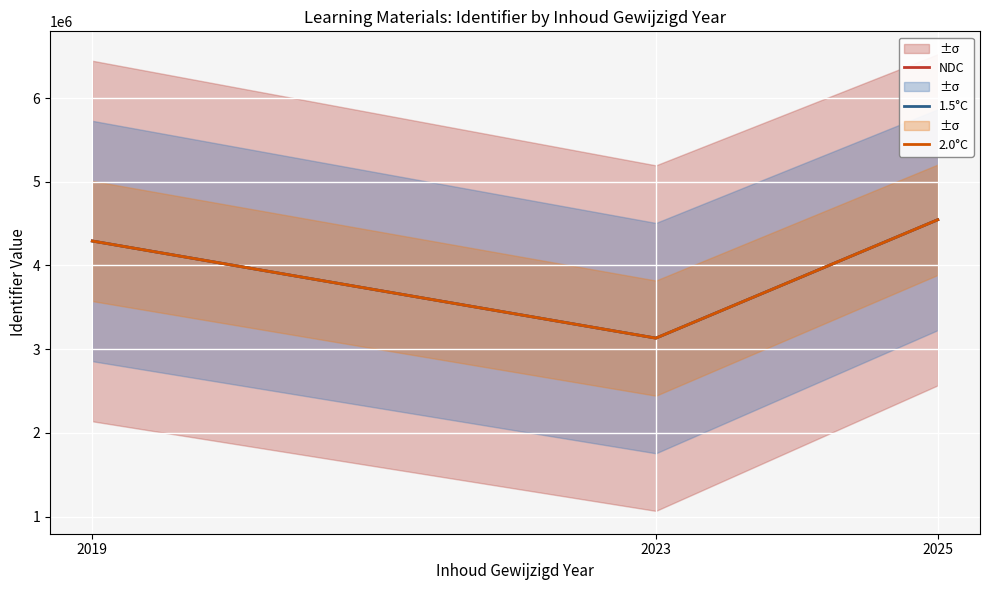

Which series has the largest total across all categories?

NDC